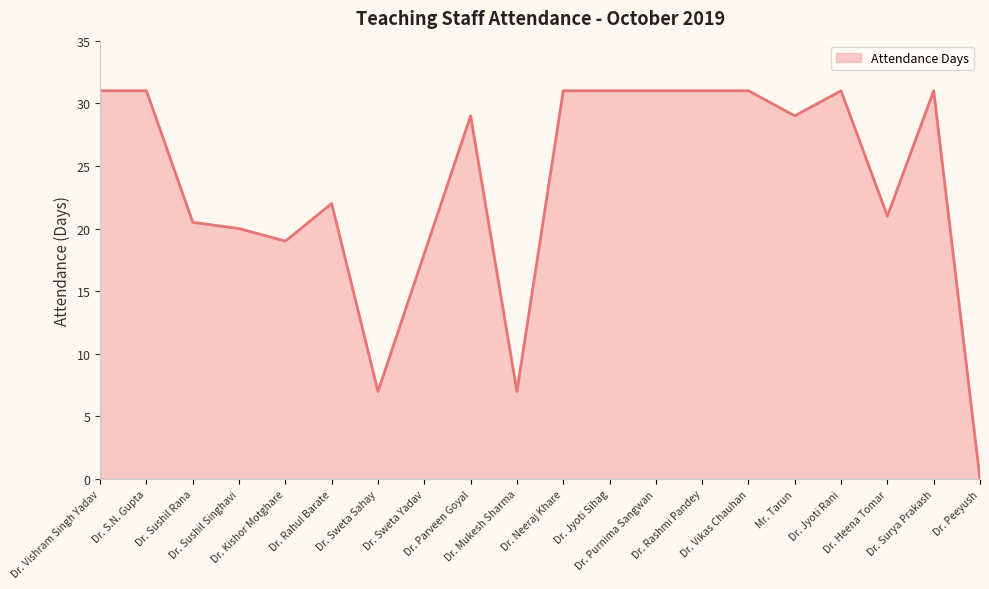

True or false: the data shows 3.1 at Dr. Sweta Sahay.

False